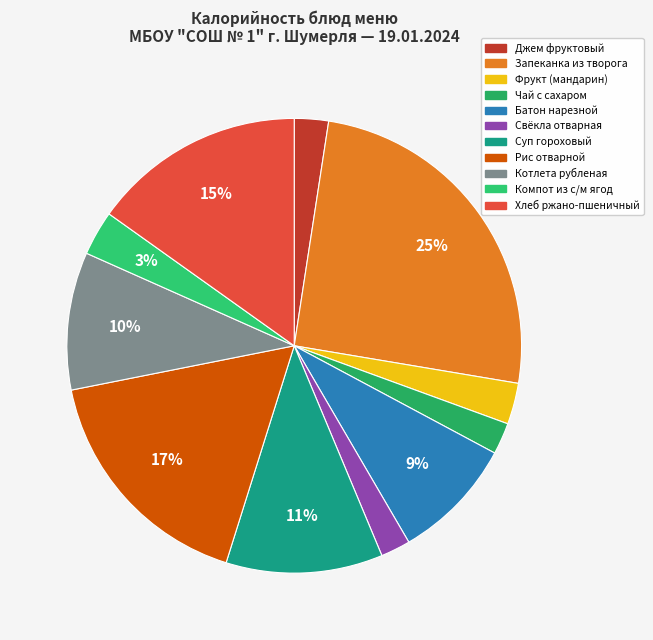

What is the change in value from Чай с сахаром to Хлеб ржано-пшеничный?

+154.2